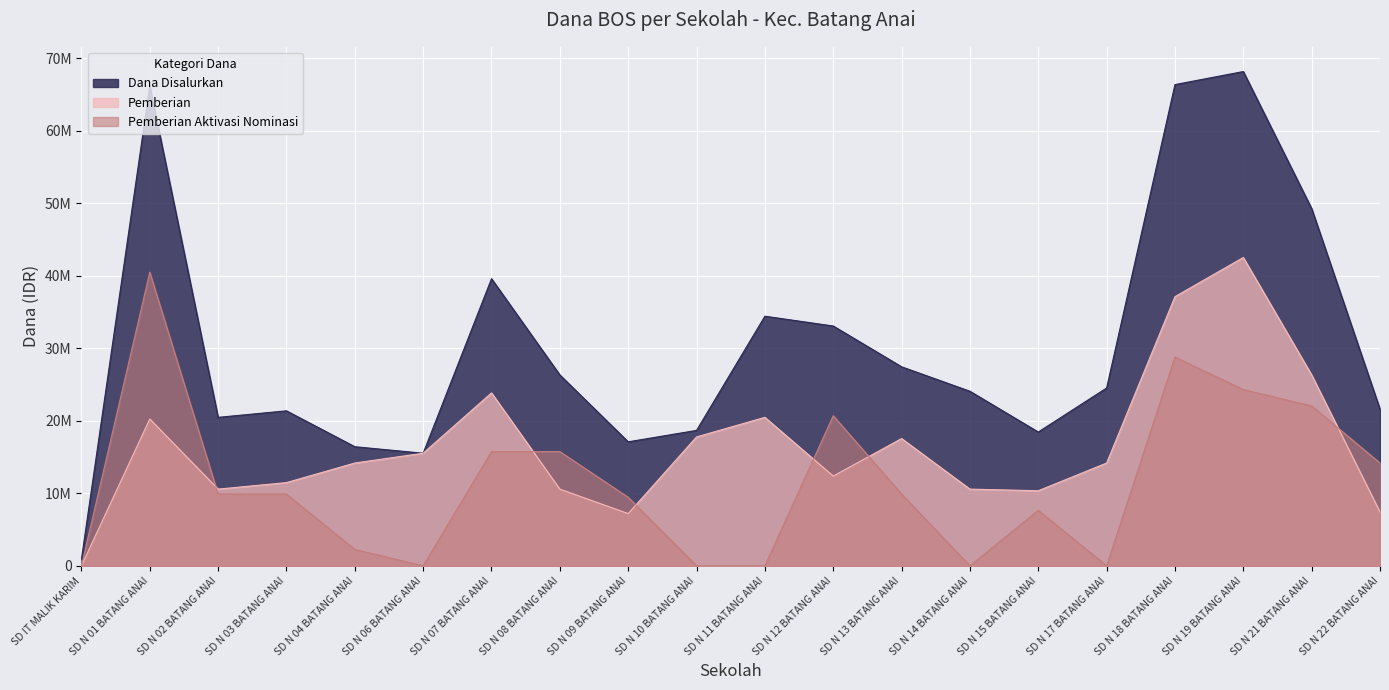

Rank the series at SD N 10 BATANG ANAI from highest to lowest value.

Dana Disalurkan, Pemberian, Pemberian Aktivasi Nominasi